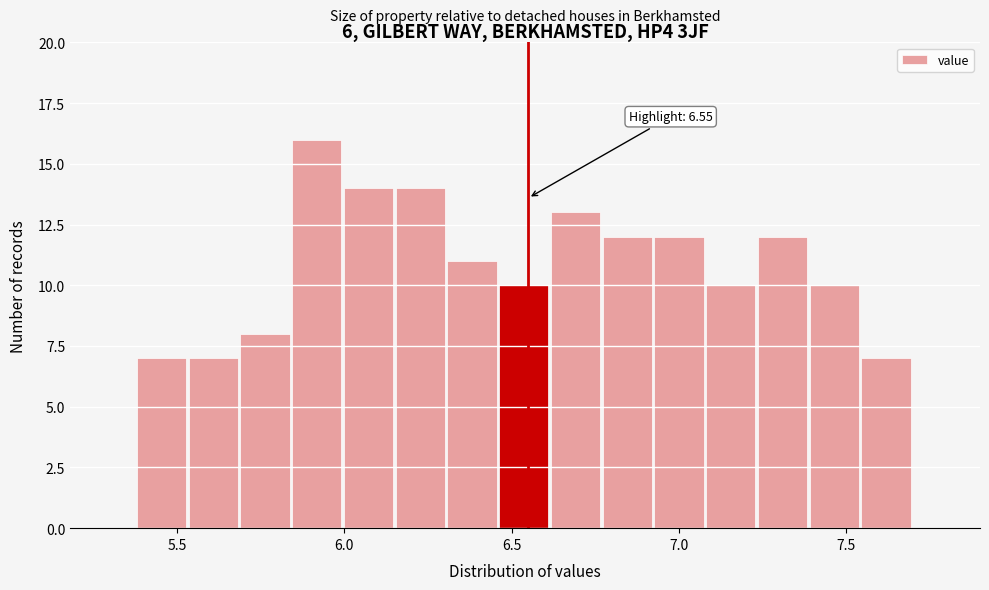

Around what value on the x-axis is the tallest bar? Give the approximate position of its centre, as read against the axis.

5.90